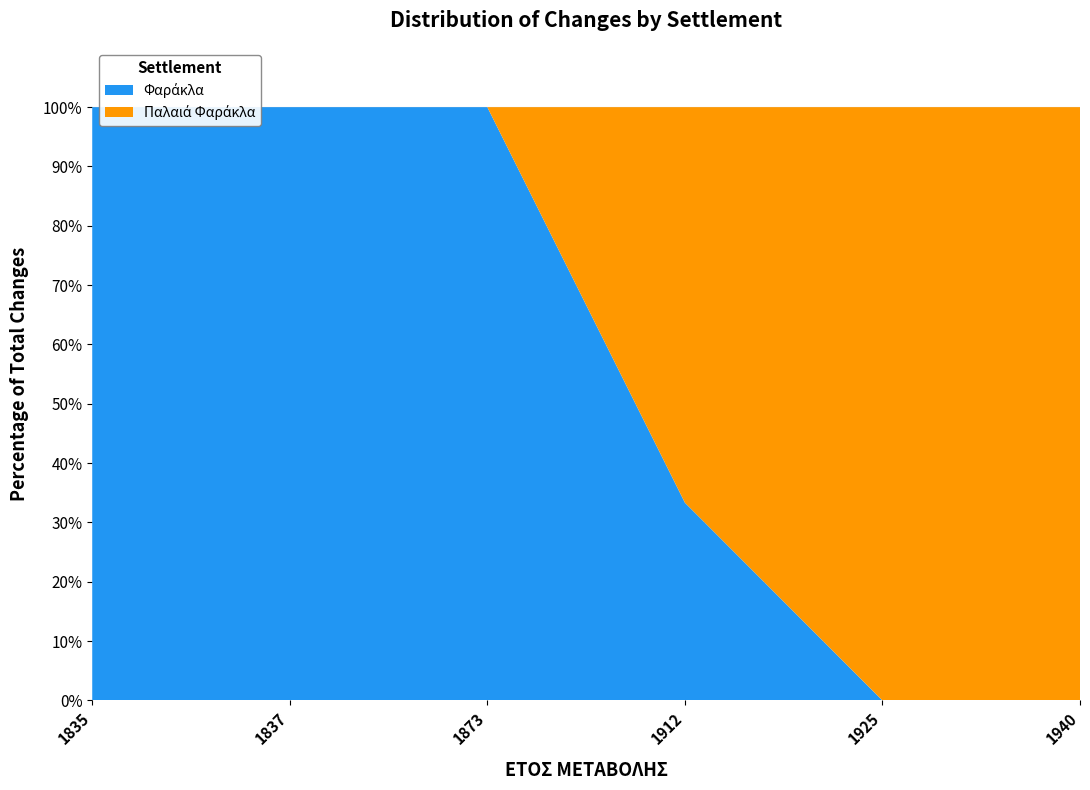

What is the total value across all series at 1835?

100.0